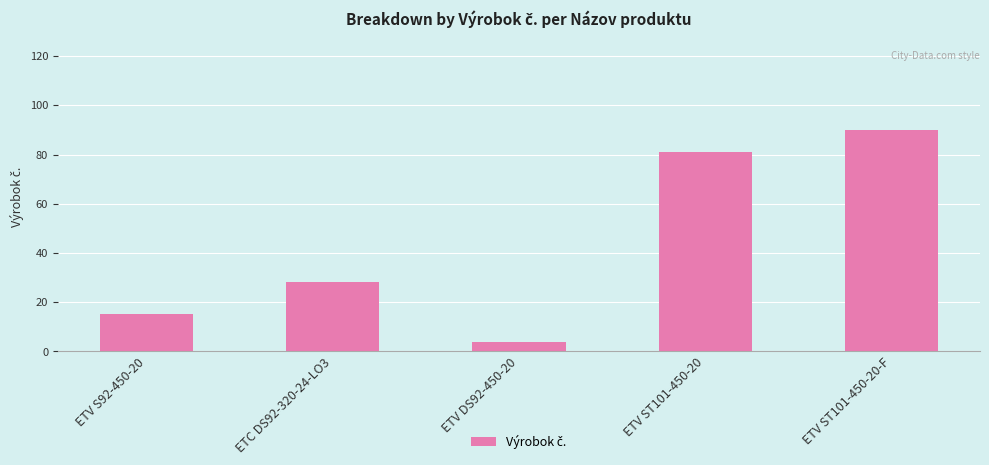

Rank the categories by value from highest to lowest.

ETV ST101-450-20-F, ETV ST101-450-20, ETC DS92-320-24-LO3, ETV S92-450-20, ETV DS92-450-20